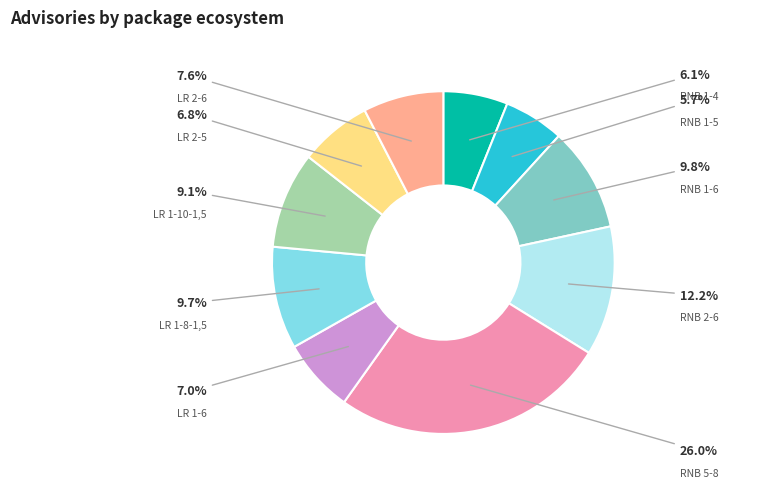

Rank the categories by value from highest to lowest.

RNB 5-8, RNB 2-6, RNB 1-6, LR 1-8-1,5, LR 1-10-1,5, LR 2-6, LR 1-6, LR 2-5, RNB 1-4, RNB 1-5